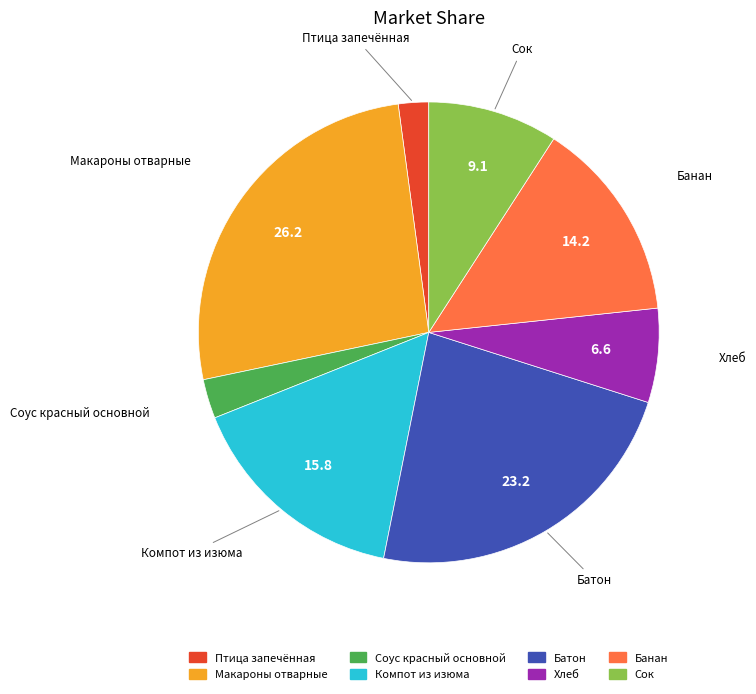

Do Компот из изюма and Хлеб together represent more than half of the pie?

No